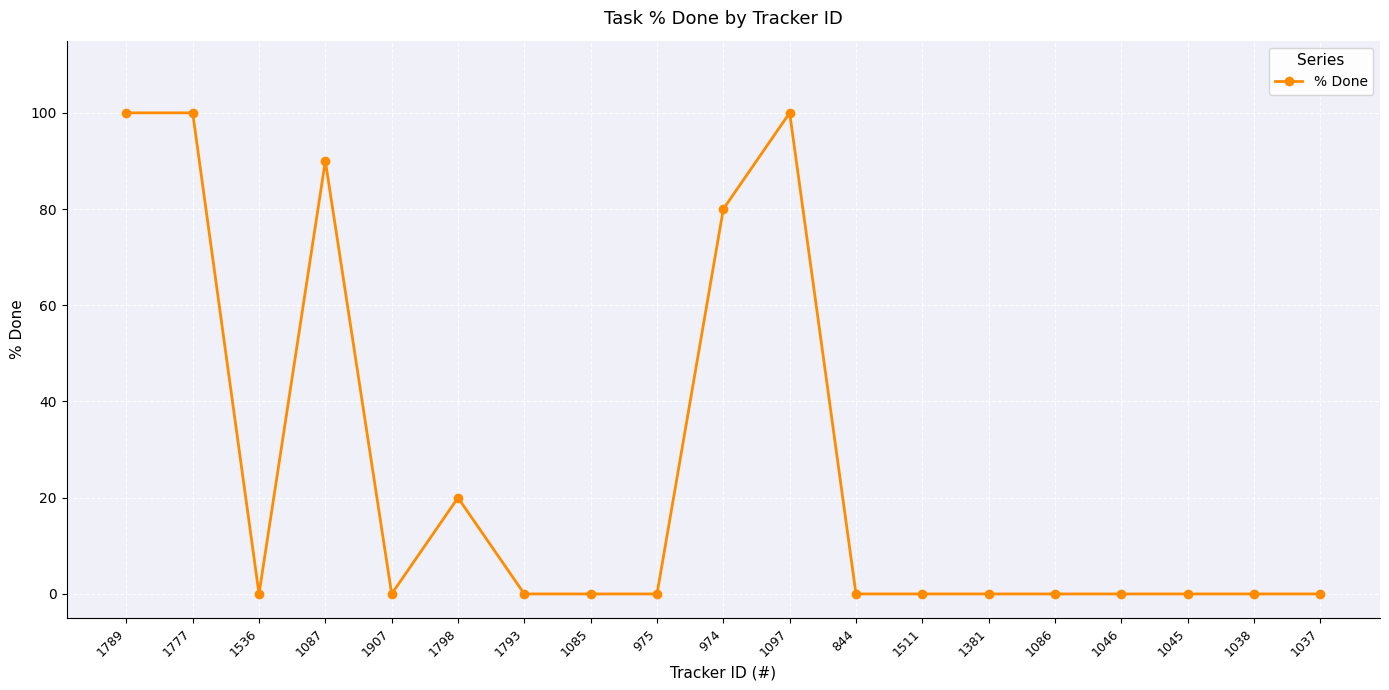

Where is the first local minimum?

1536